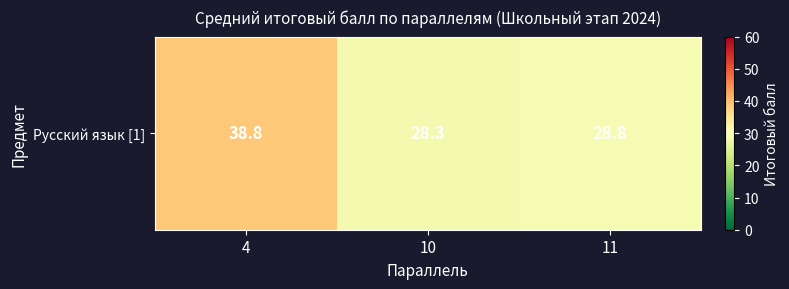

What is the sum of the values at 10 and 11?

57.1